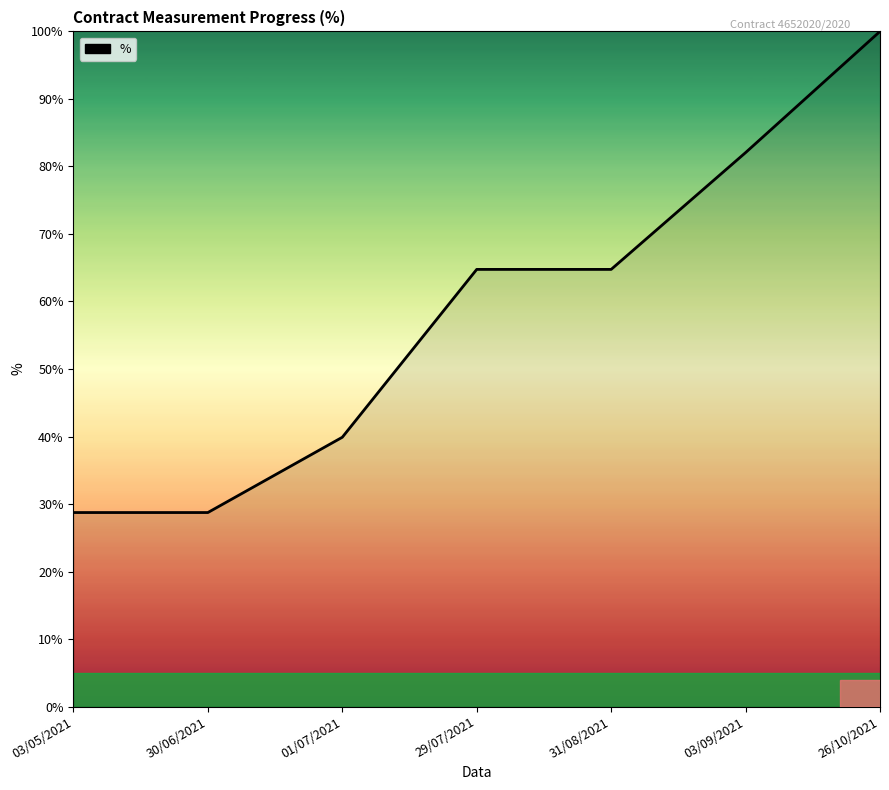

Read the value at 26/10/2021.

100.0